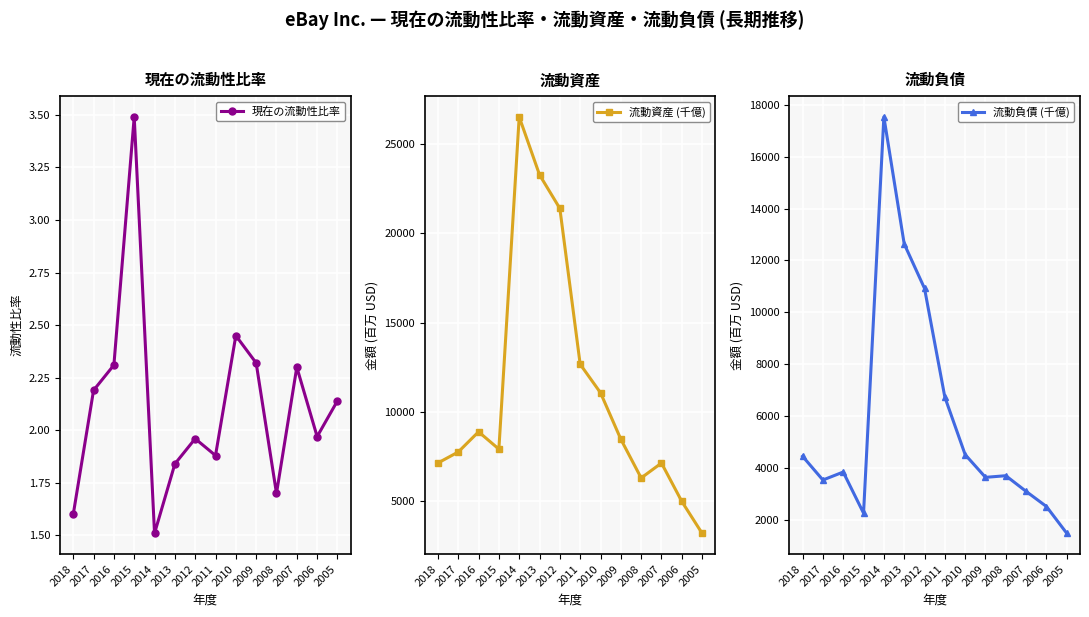

Which series changed the most between 2016 and 2006?

流動資産 (千億)